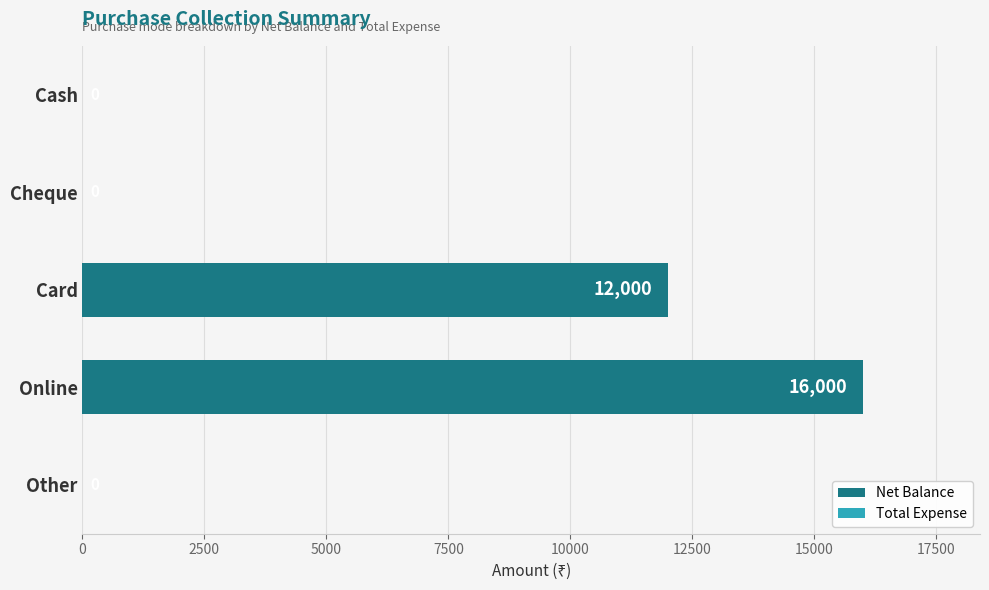

Which has a higher value, Card or Cash?

Card